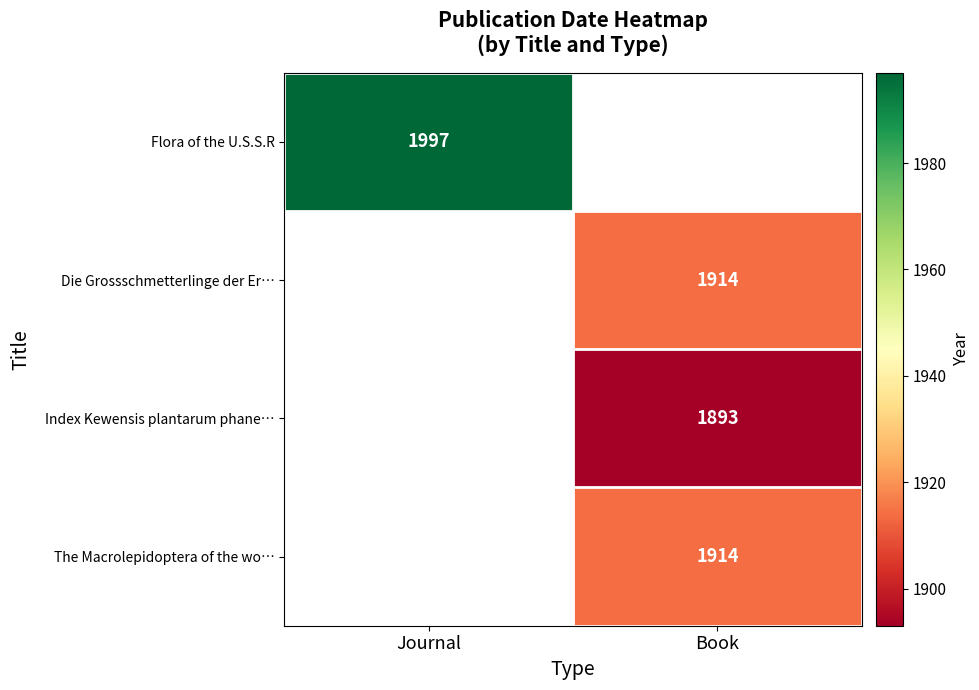

Which category has the lowest value across all series?

Book